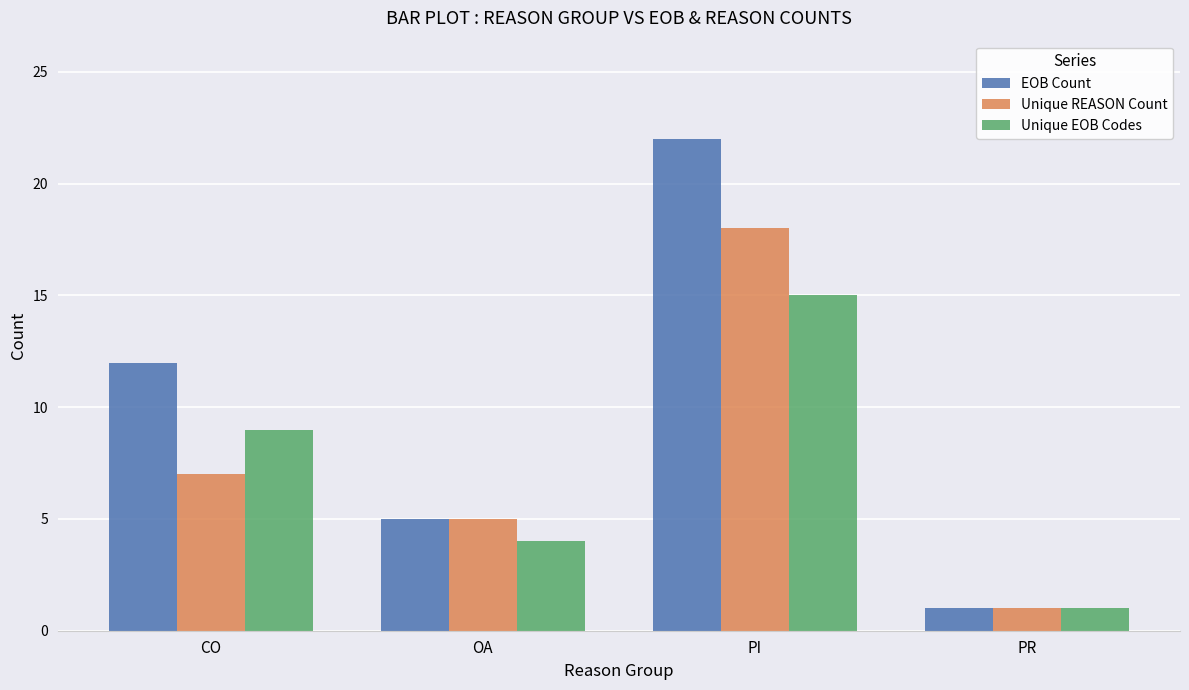

Rank the series by their maximum value, from lowest to highest.

Unique EOB Codes, Unique REASON Count, EOB Count